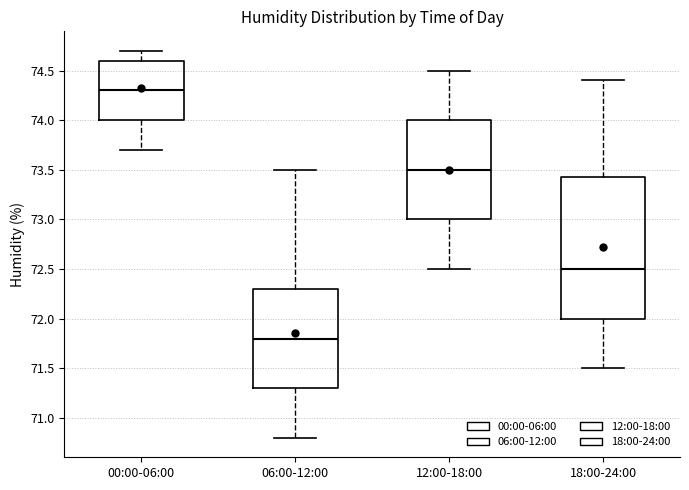

Reading left to right, read every box against the y-axis: the position of its median line, the range the box covers, and the ends of its whiskers. The values are not printed on the chart, so give them approximately, as read against the axis.

00:00-06:00: median 74.30, box 74.00 to 74.60, whiskers 73.70 to 74.70
06:00-12:00: median 71.80, box 71.30 to 72.30, whiskers 70.80 to 73.50
12:00-18:00: median 73.50, box 73.00 to 74.00, whiskers 72.50 to 74.50
18:00-24:00: median 72.50, box 72.00 to 73.45, whiskers 71.50 to 74.40